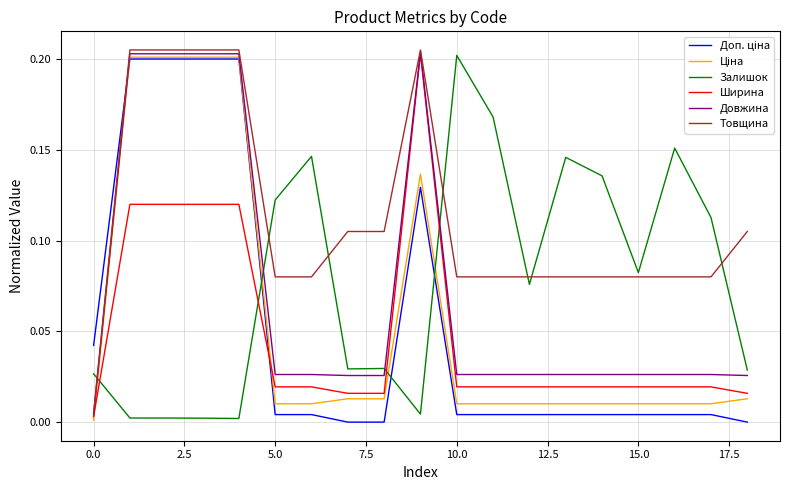

Which series has the largest total across all categories?

Товщина